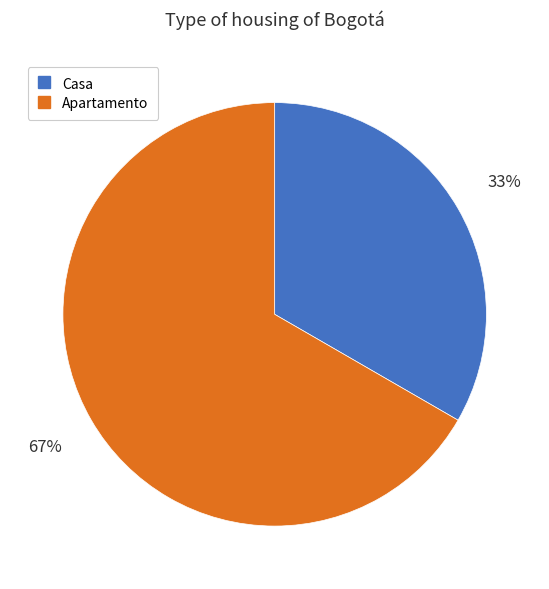

What percentage is the Apartamento slice, to the nearest percent?

67%